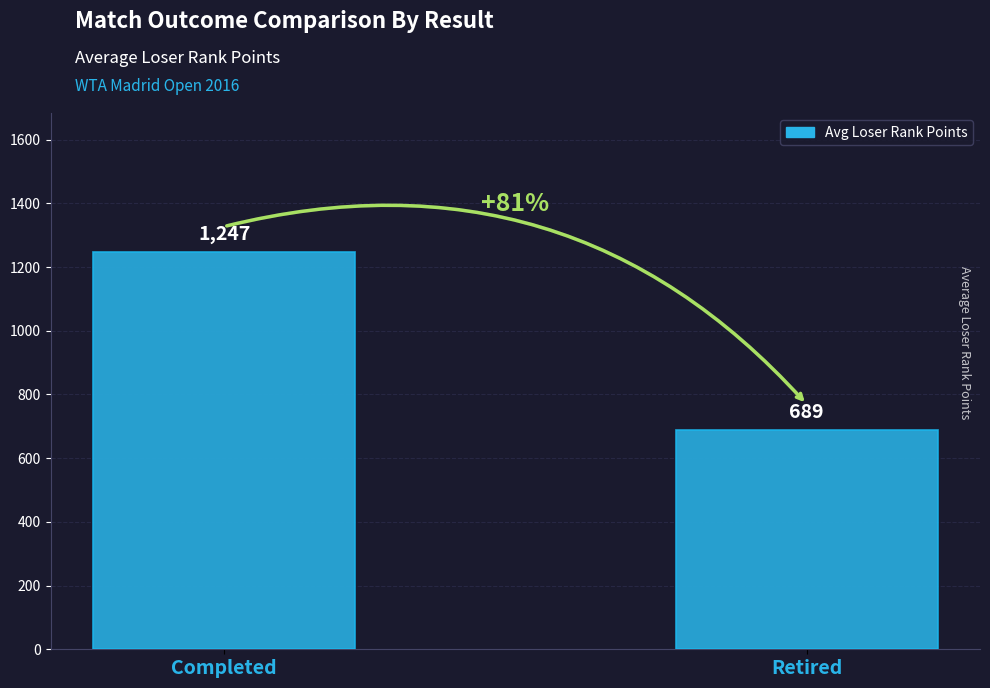

Read the value at Retired.

689